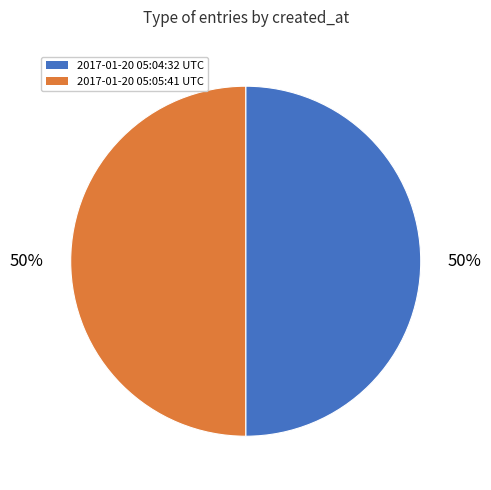

Approximately how many times larger is the value at 2017-01-20 05:05:41 UTC compared to 2017-01-20 05:04:32 UTC?

1.0